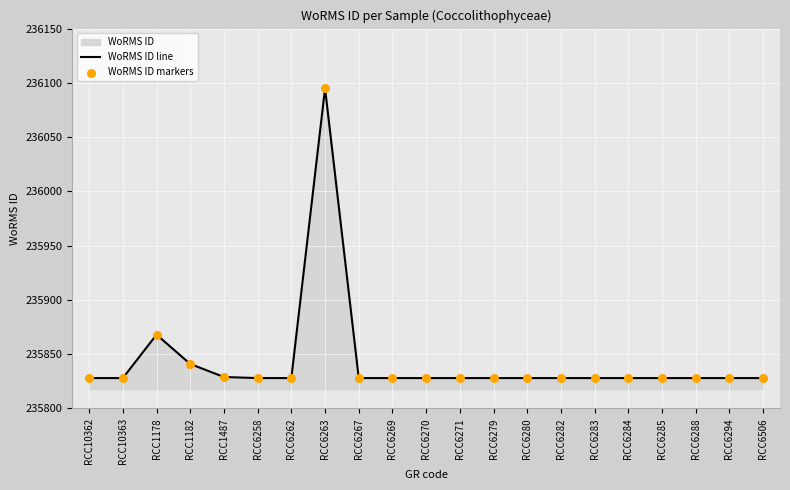

What is the total value across all series at RCC6285?

471656